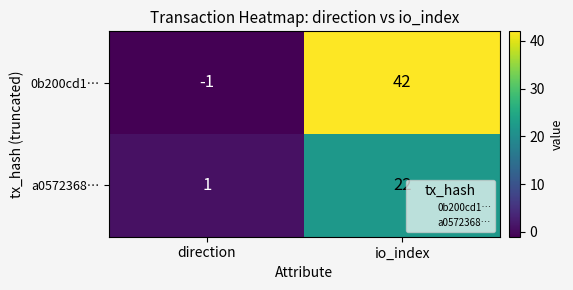

Read the a0572368… value at io_index, to the nearest 5.

20